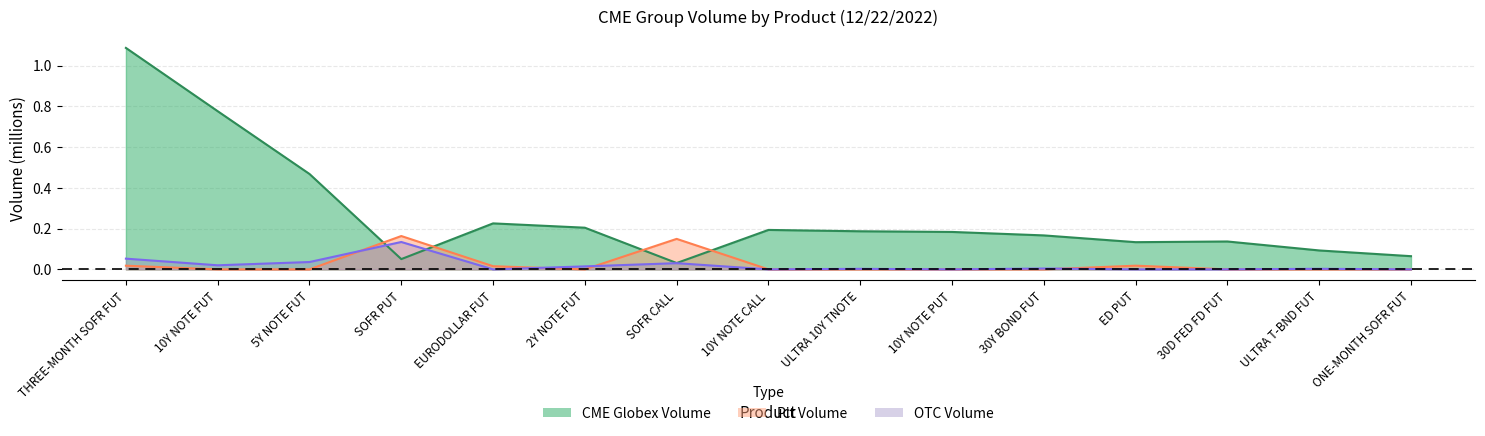

Rank the categories by Pit Volume value from highest to lowest.

SOFR PUT, SOFR CALL, ED PUT, THREE-MONTH SOFR FUT, EURODOLLAR FUT, 10Y NOTE FUT, 5Y NOTE FUT, 2Y NOTE FUT, 10Y NOTE CALL, ULTRA 10Y TNOTE, 10Y NOTE PUT, 30Y BOND FUT, 30D FED FD FUT, ULTRA T-BND FUT, ONE-MONTH SOFR FUT